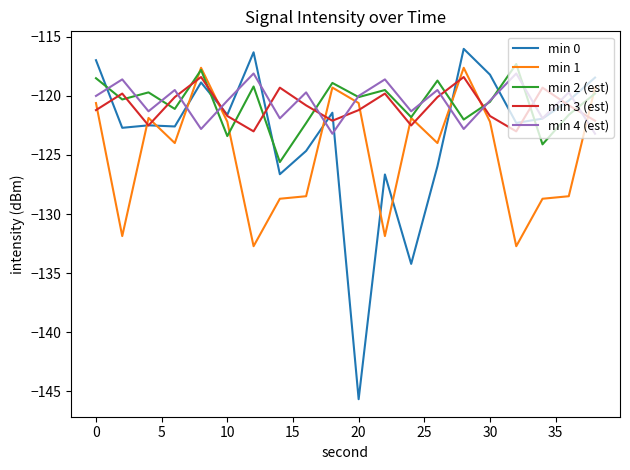

True or false: min 0 and min 1 intersect in this chart.

True